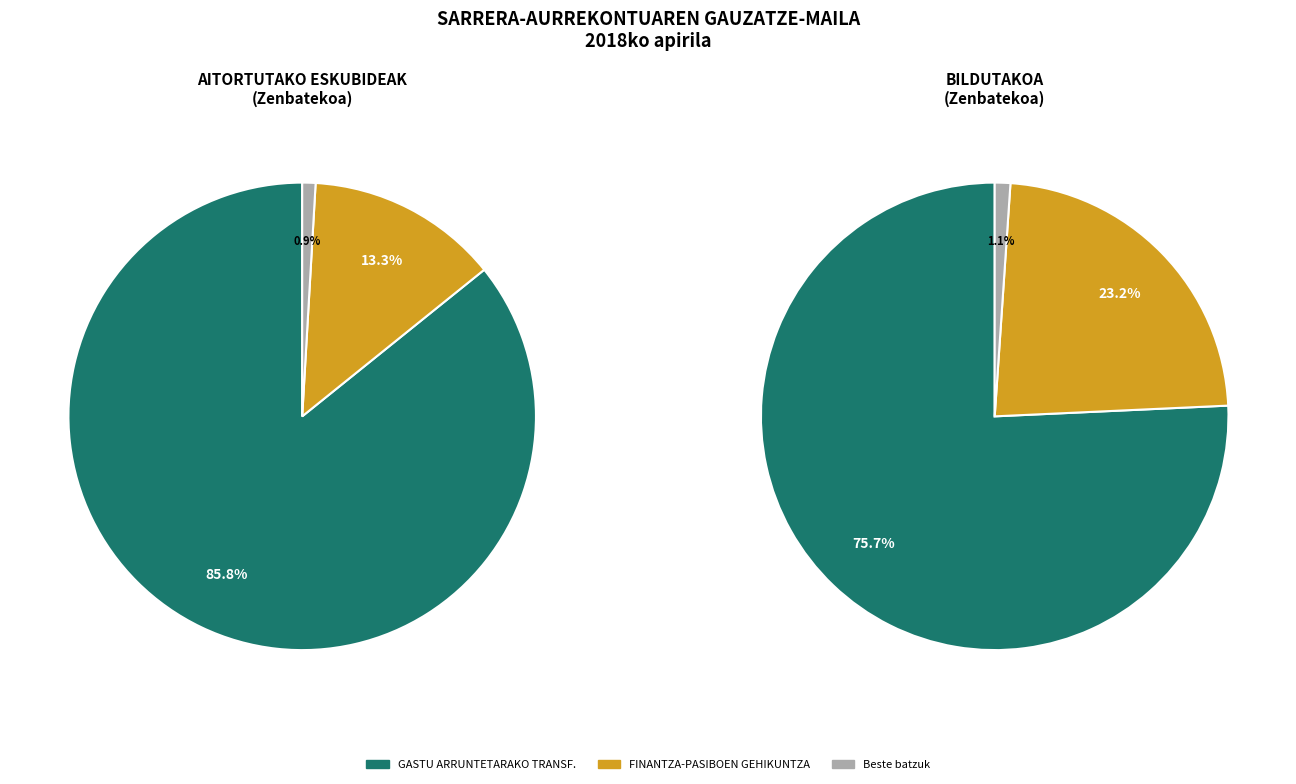

Does any single category account for the majority?

Yes